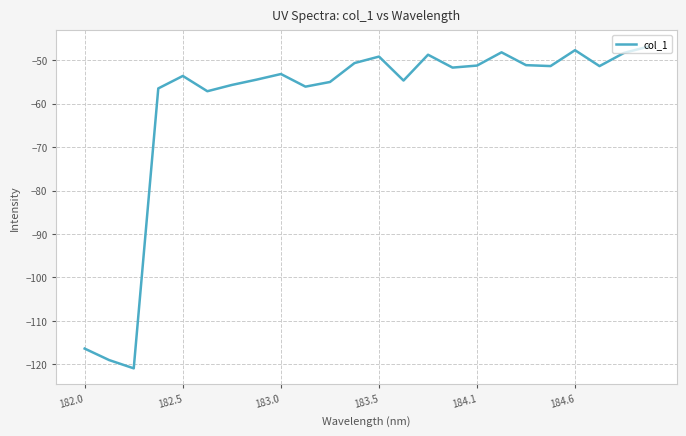

What is the difference between the maximum and minimum values?

74.1